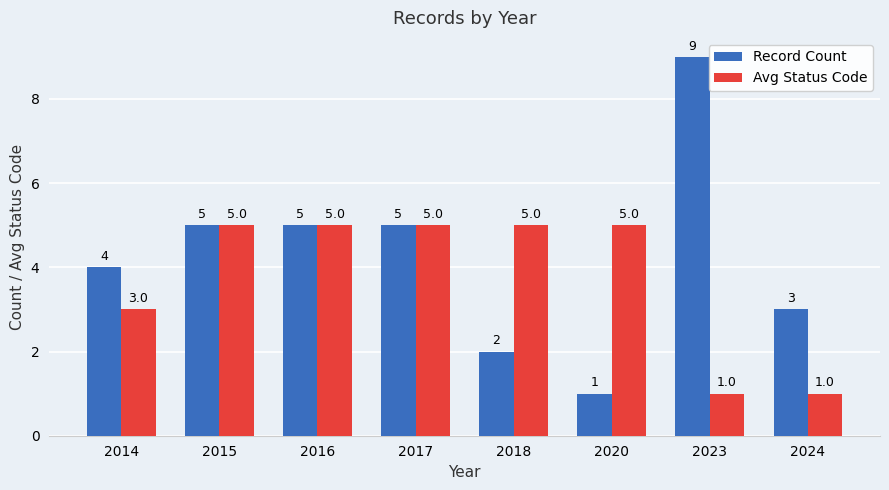

What is the difference between the highest and lowest values at 2023?

8